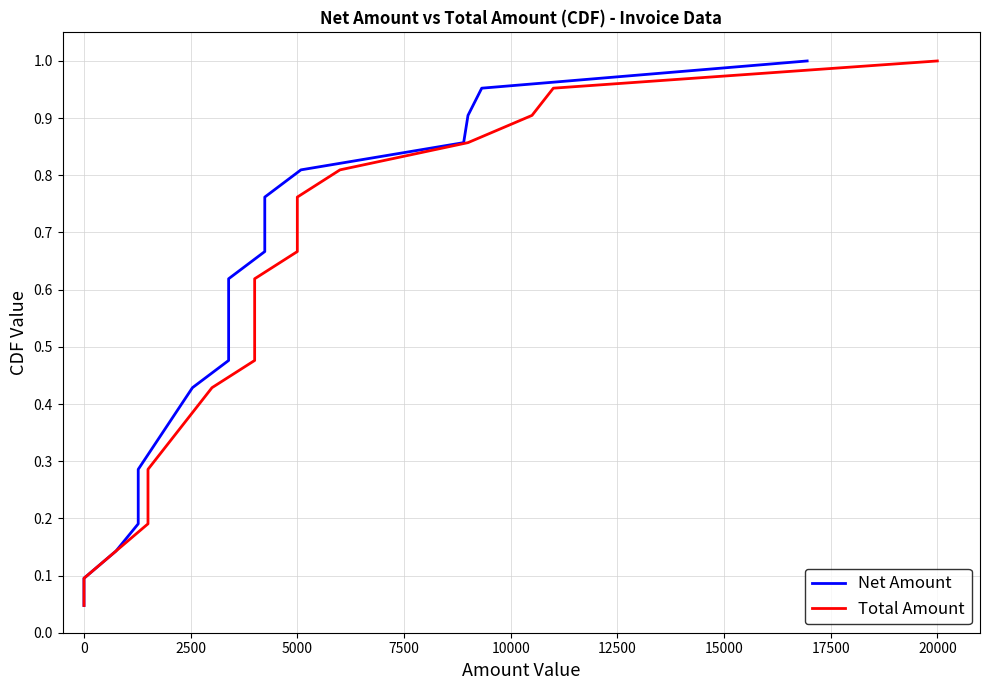

Reading right to left, what are all the values shown in this chart?

Net Amount: 1.0	1.0	0.9	0.9	0.8	0.8	0.7	0.7	0.6	0.6	0.5	0.5	0.4	0.4	0.3	0.3	0.2	0.2	0.1	0.1	0.0
Total Amount: 1.0	1.0	0.9	0.9	0.8	0.8	0.7	0.7	0.6	0.6	0.5	0.5	0.4	0.4	0.3	0.3	0.2	0.2	0.1	0.1	0.0